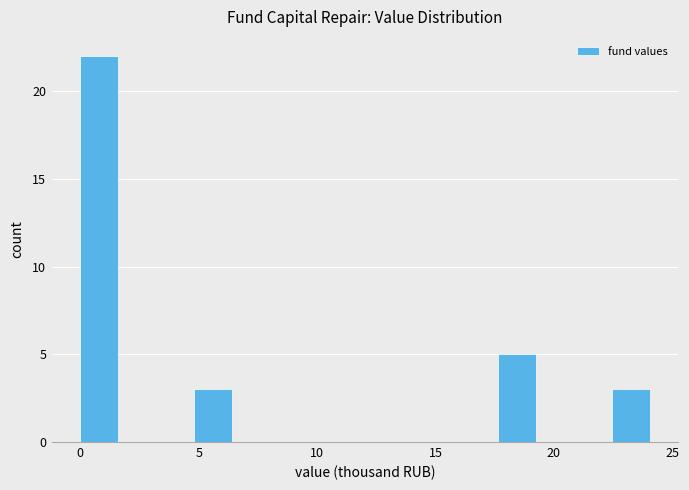

Read against the x-axis, roughly where is the centre of the tallest bar?

1.0